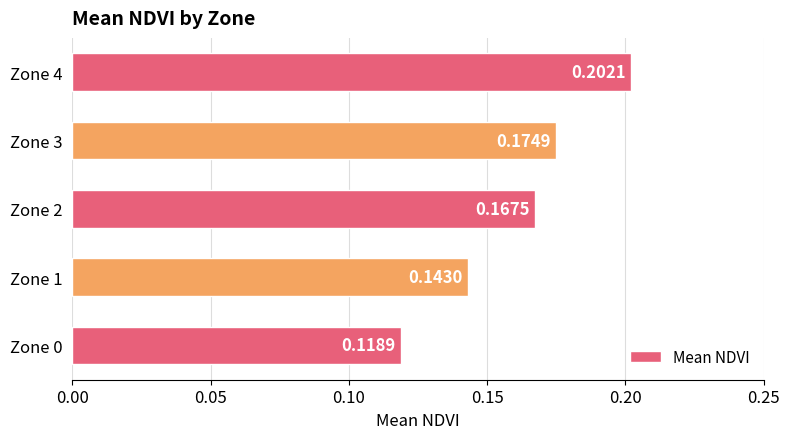

What is the change in value from Zone 0 to Zone 3?

+0.1